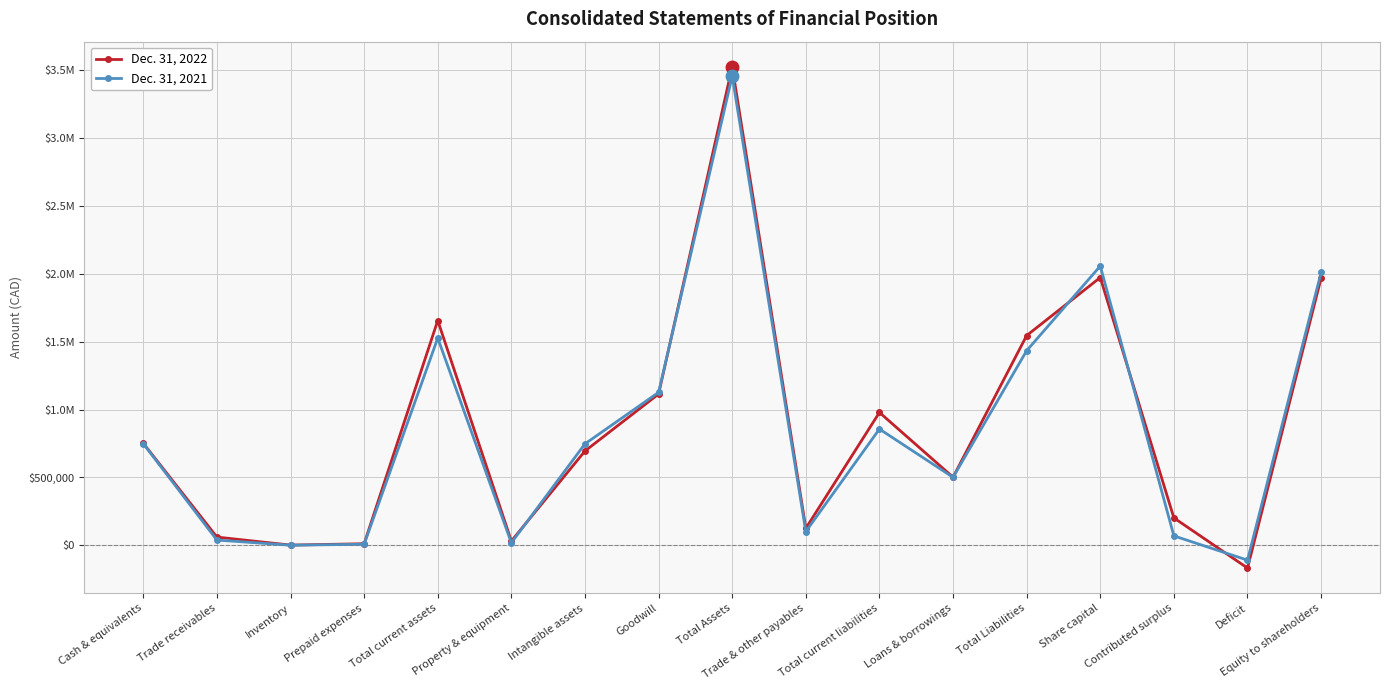

Which category has the highest value in the Dec. 31, 2021 series?

Total Assets